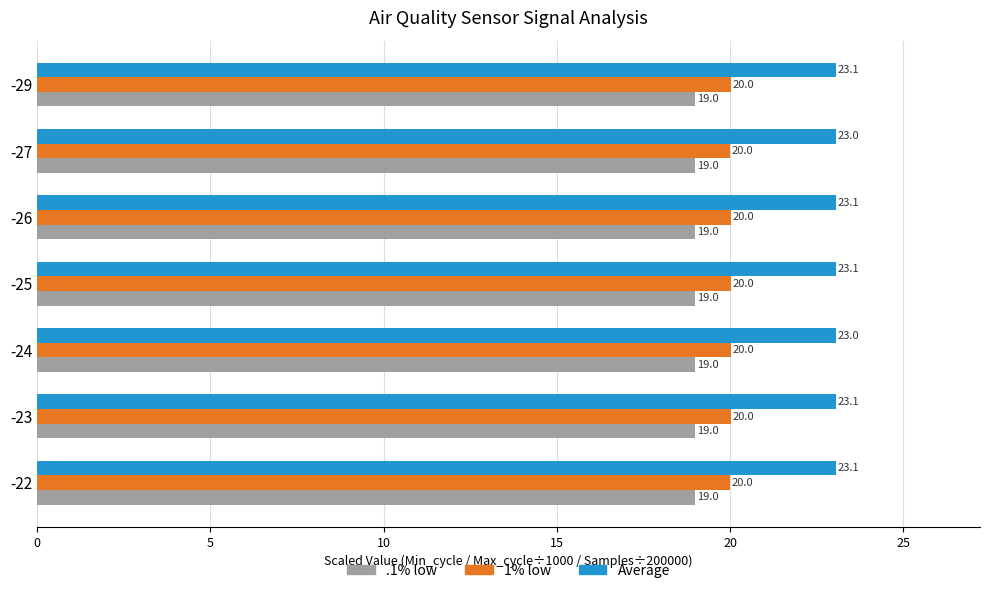

True or false: Average has a value of 23.1 at -29.

True